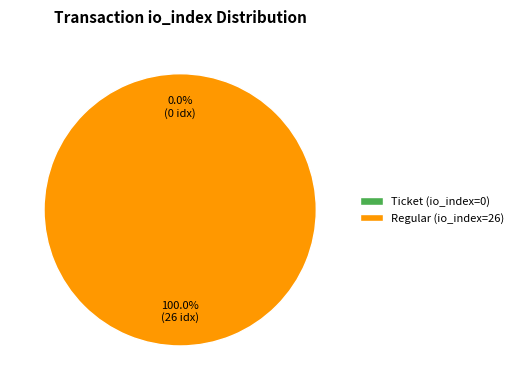

How many slices are in this pie chart?

2